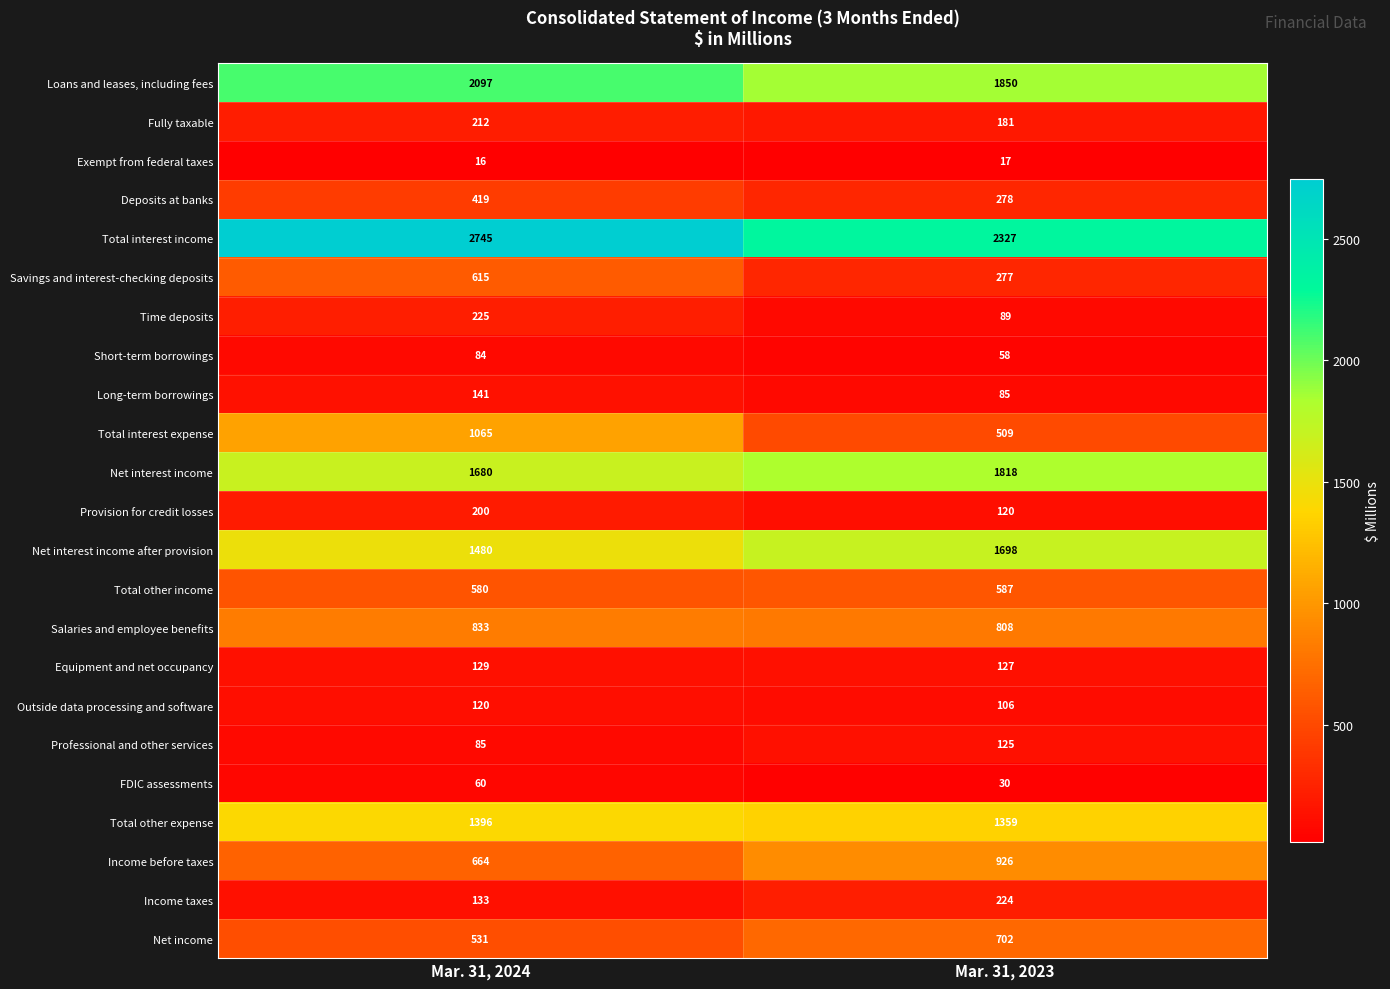

At which category is the sum across all series the highest?

Mar. 31, 2024